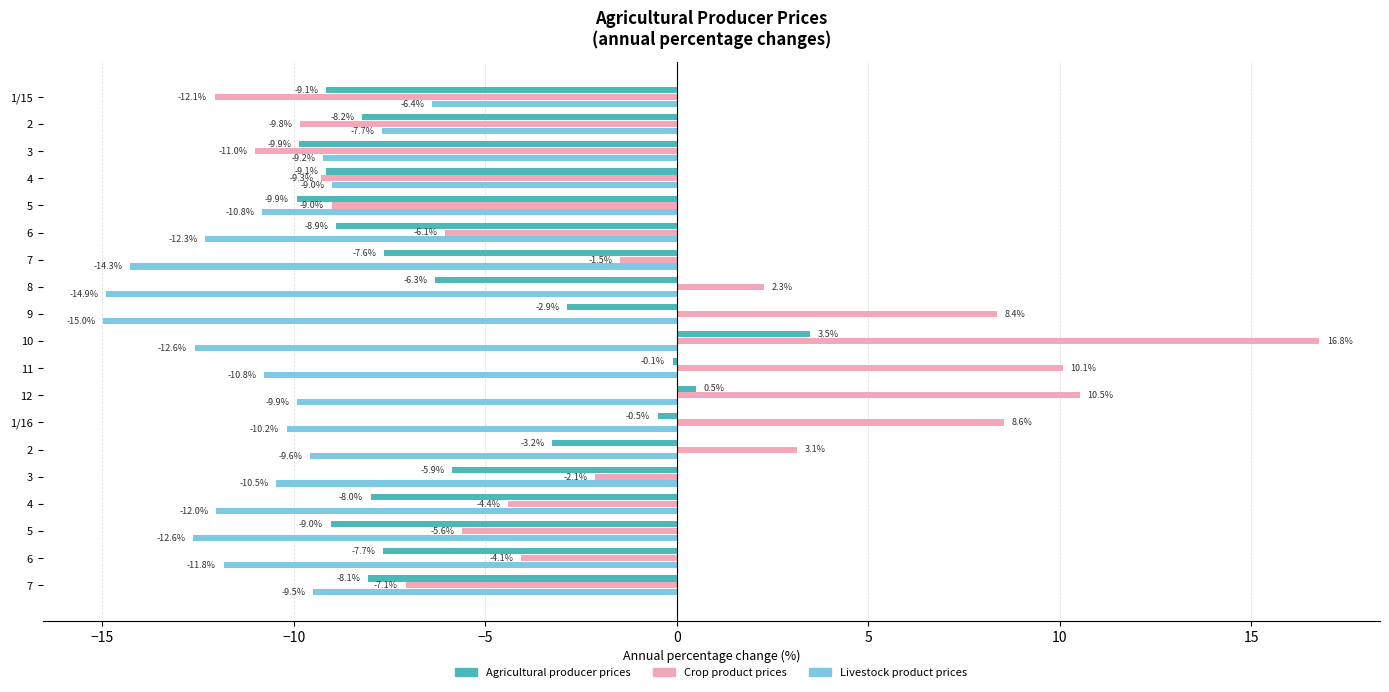

List the series in order of their overall mean, lowest first.

Livestock product prices, Agricultural producer prices, Crop product prices